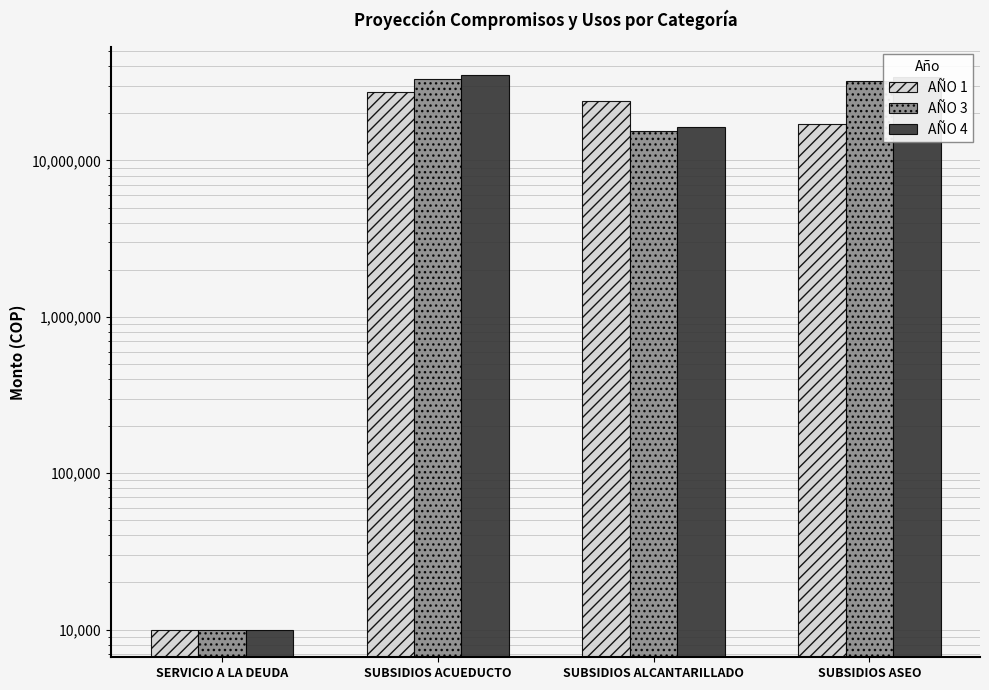

List the series in order of their peak value, highest first.

AÑO 4, AÑO 3, AÑO 1